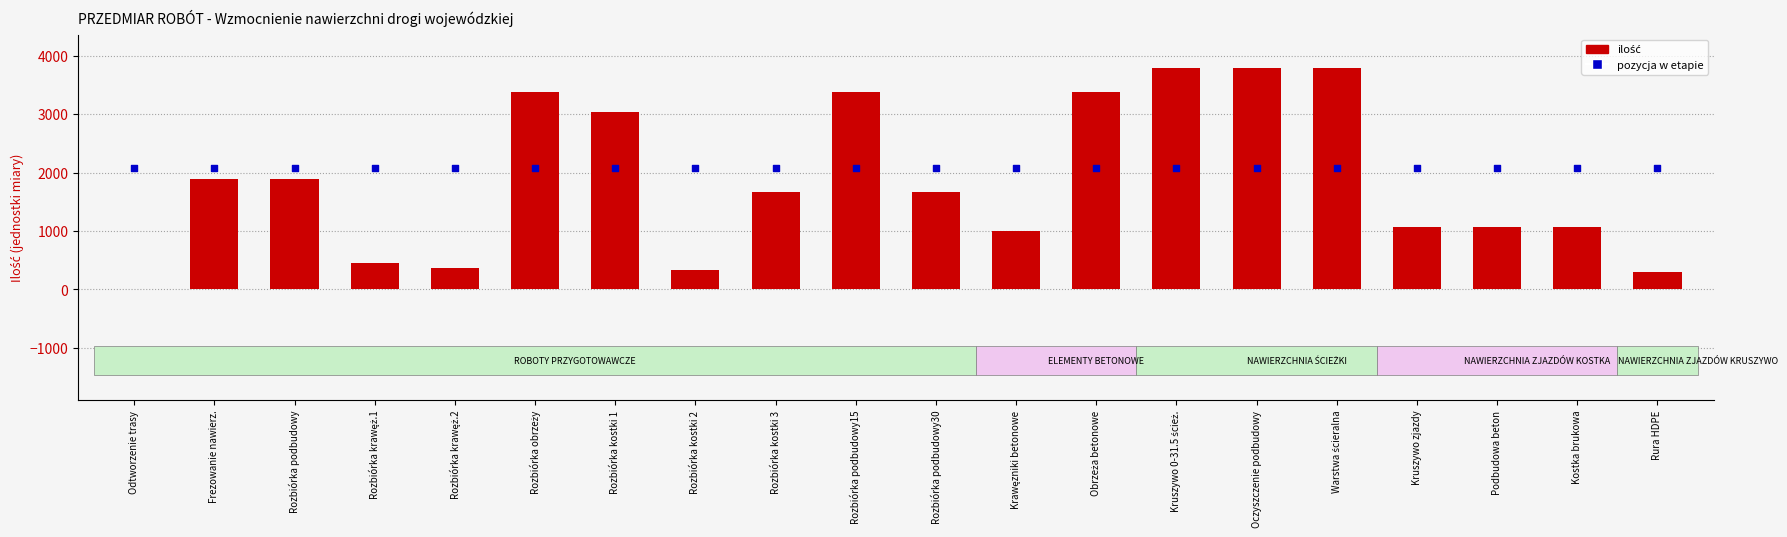

Which series contains the lowest Y value?

Ilość (jednostki)